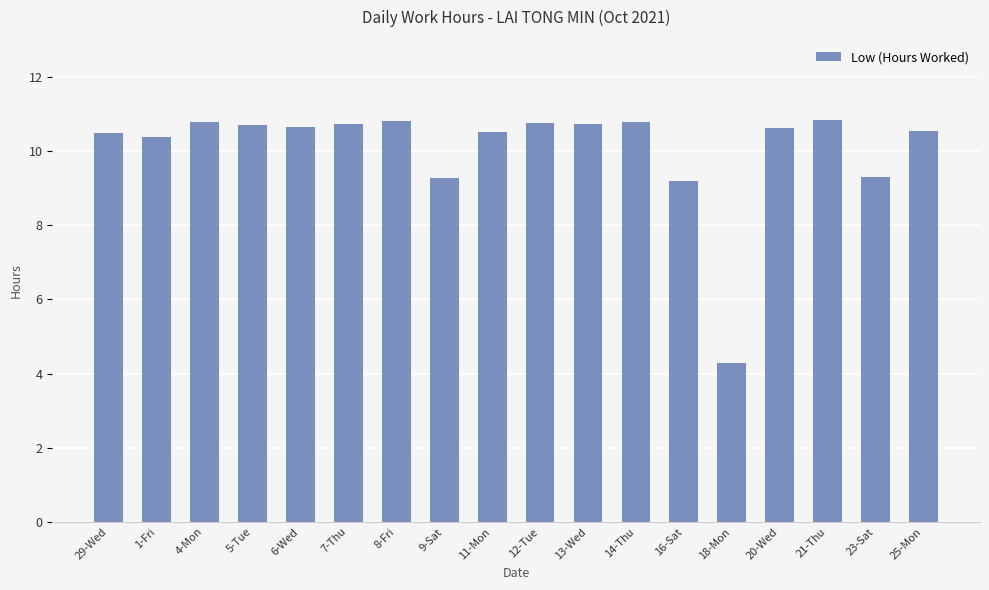

Where does the data first go above 10?

29-Wed